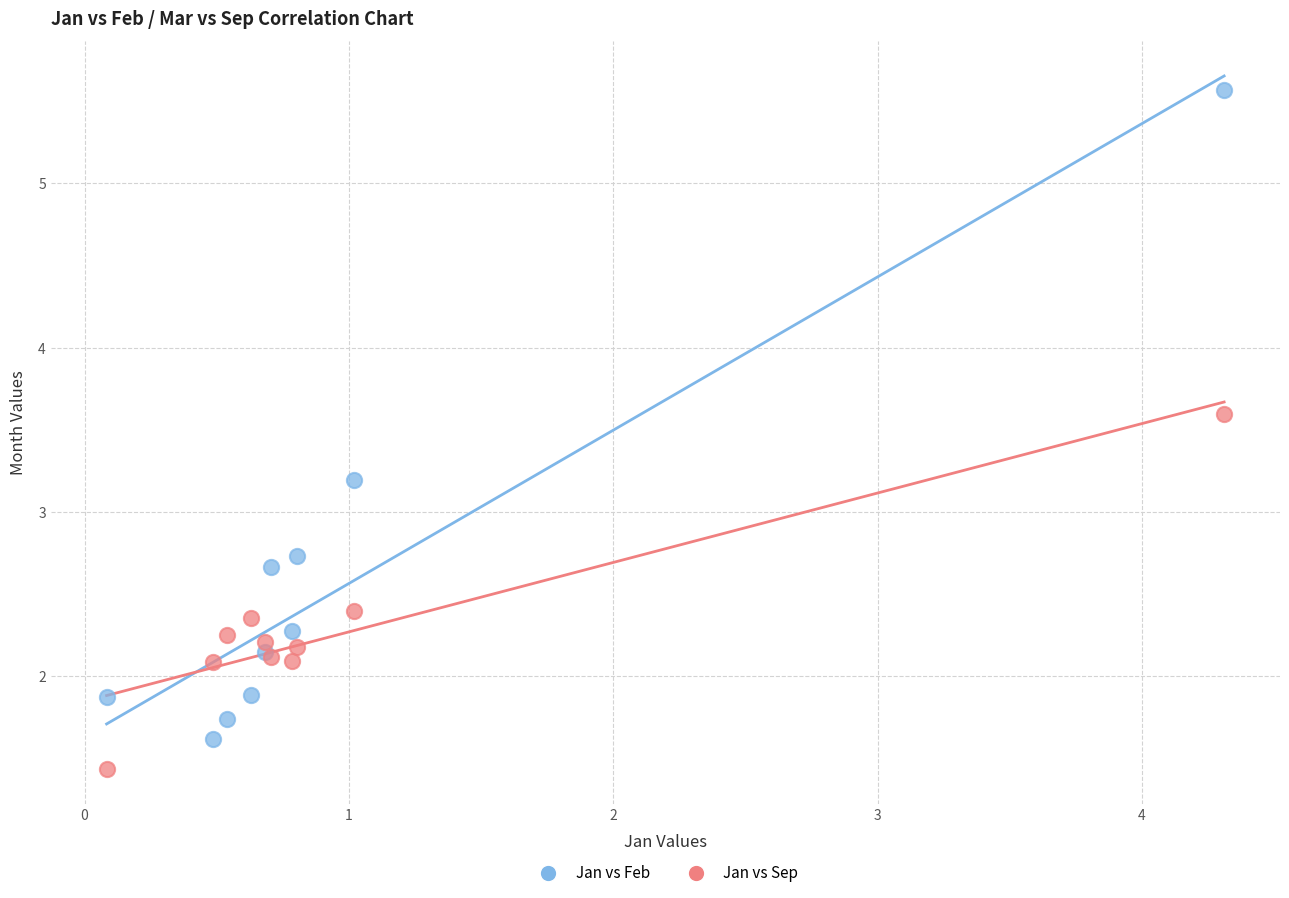

Which series has the widest spread of Y values?

Jan vs Feb